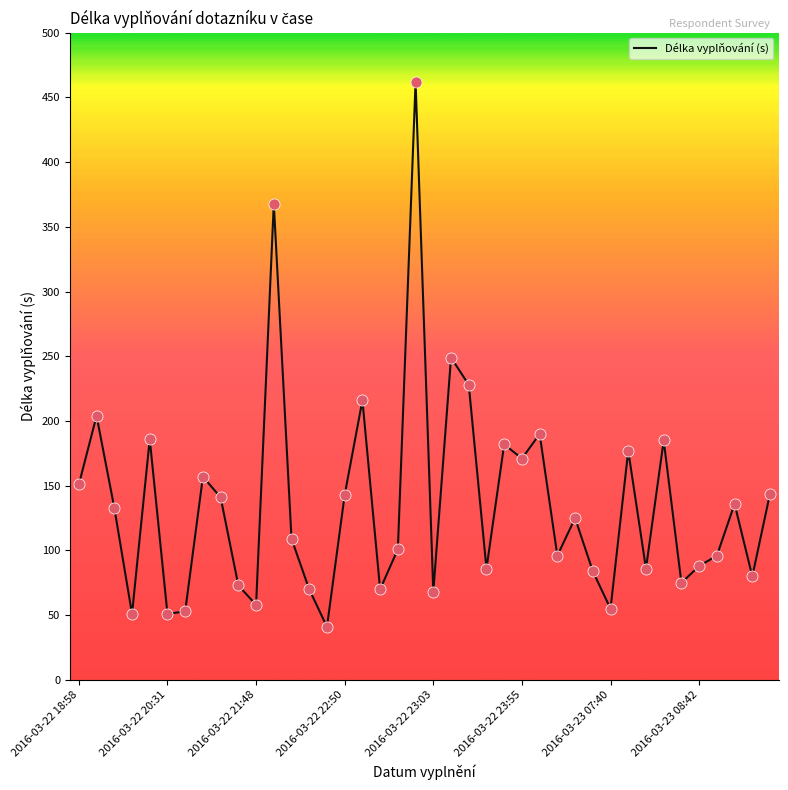

What is the smallest value displayed?

41